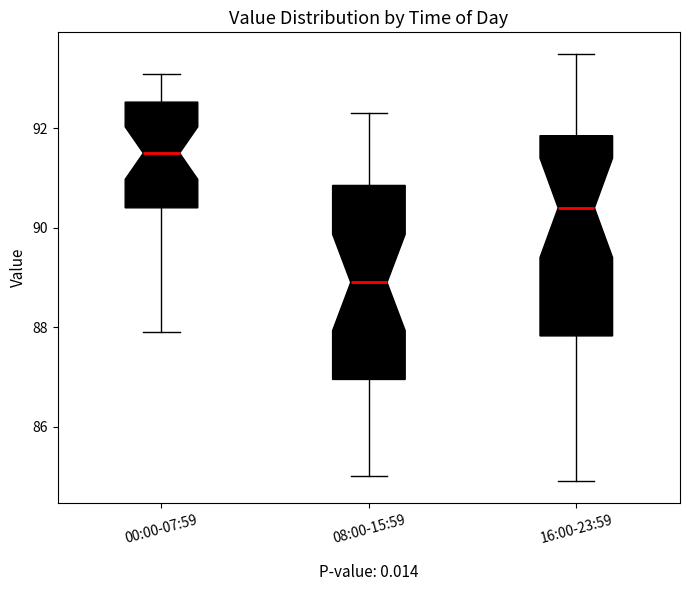

Where does the median line of the box for 00:00-07:59 sit on the y-axis? The values are not printed on the chart, so give them approximately, as read against the axis.

91.6